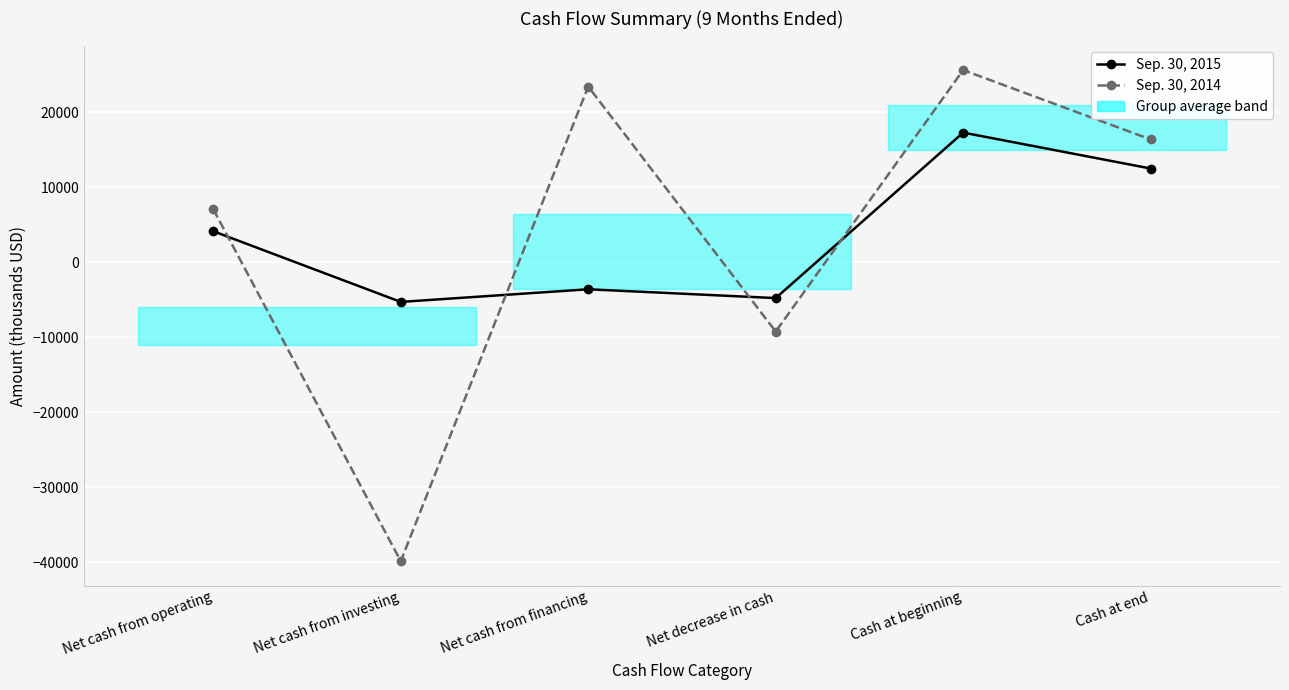

How many values in the Sep. 30, 2015 series are below 4124?

3